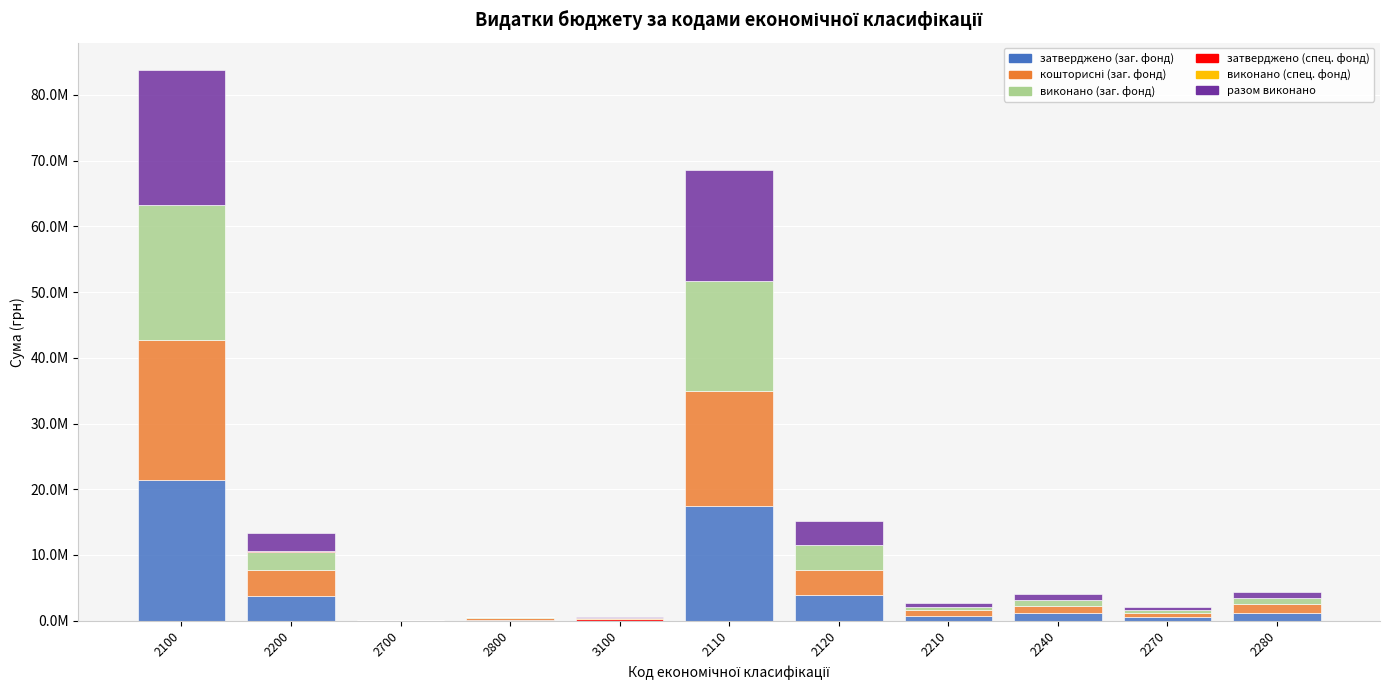

Which series has the largest total across all categories?

кошторисні (заг. фонд)